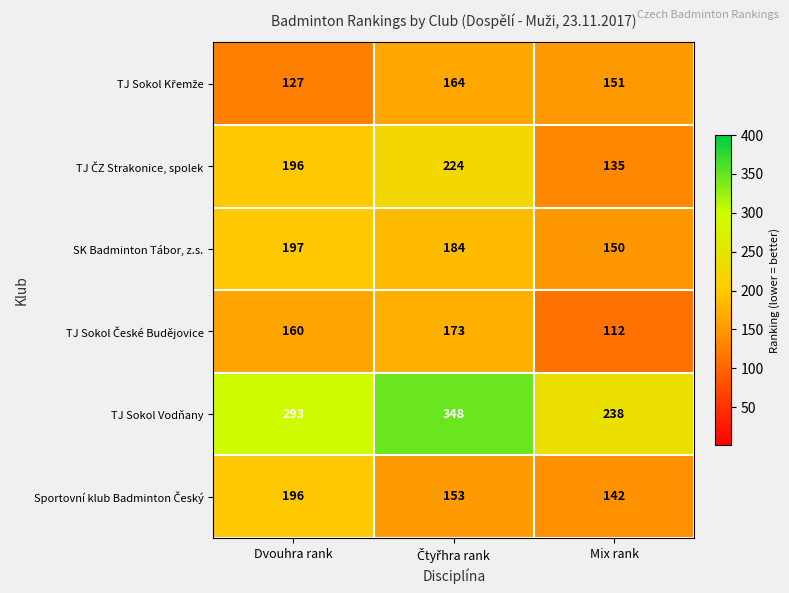

Which series has the largest range (max minus min)?

TJ Sokol Vodňany